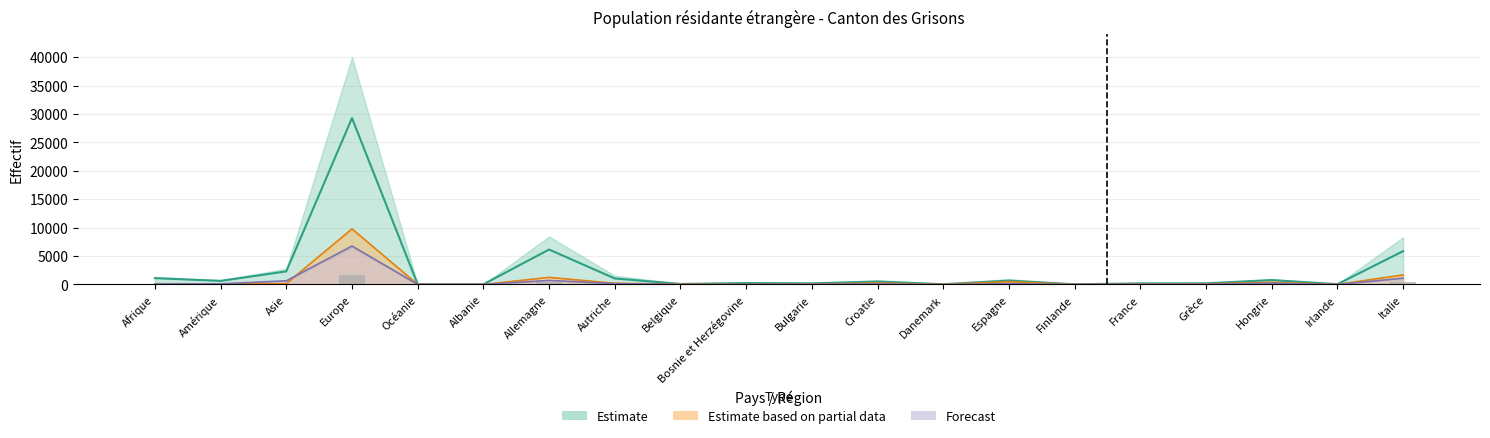

What position from the left is Danemark?

13